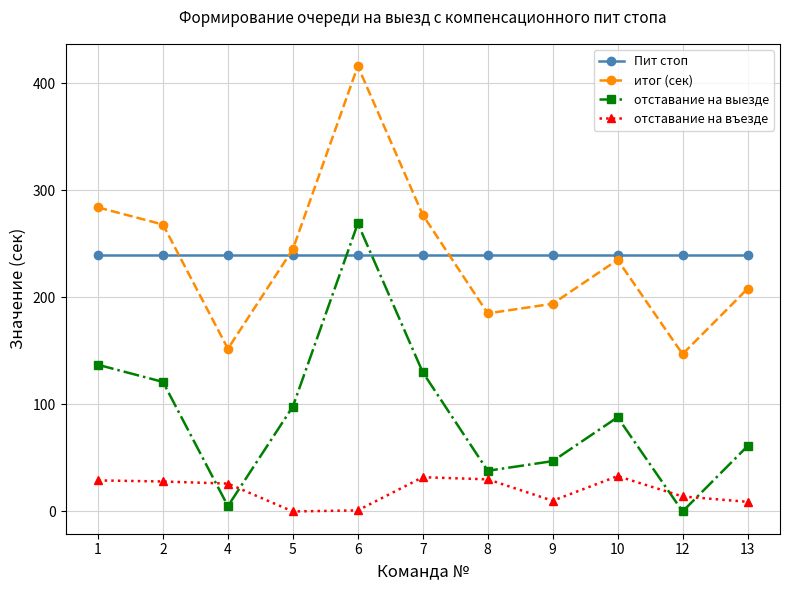

What is the maximum value shown in the chart?

416